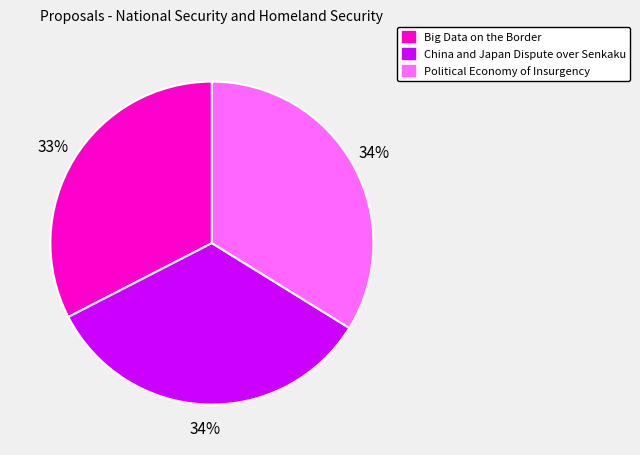

How many slices are in this pie chart?

3